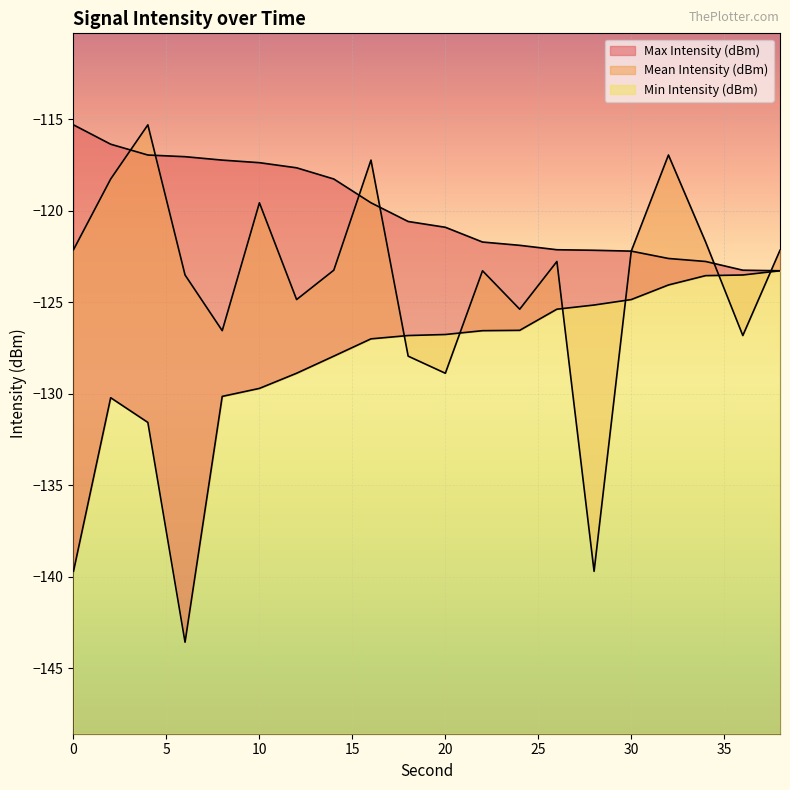

At which category is the sum across all series the highest?

32